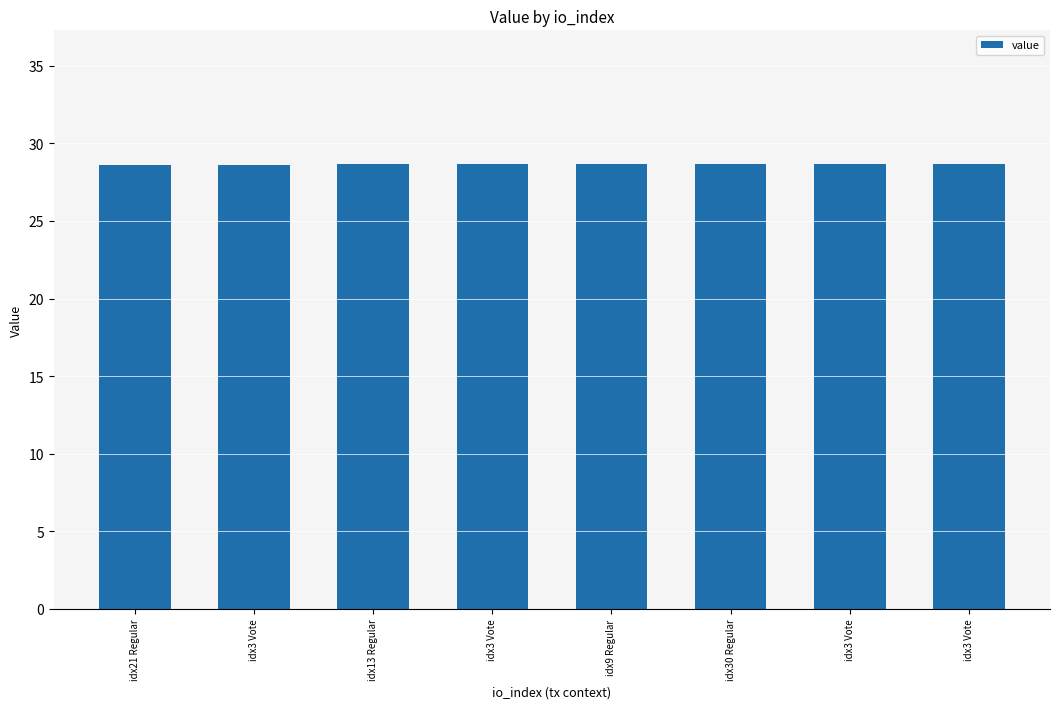

Which label corresponds to the smallest value in the chart?

idx21 Regular